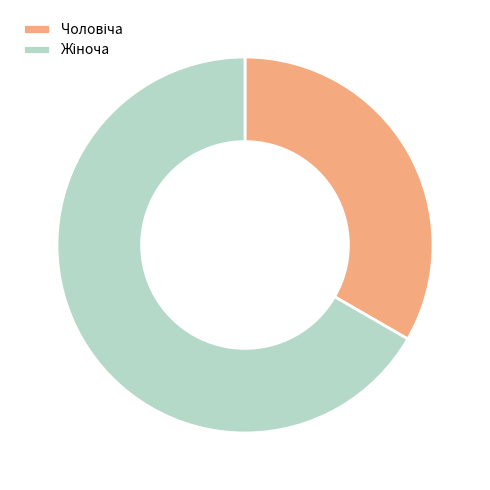

Is there a majority slice in this chart?

Yes